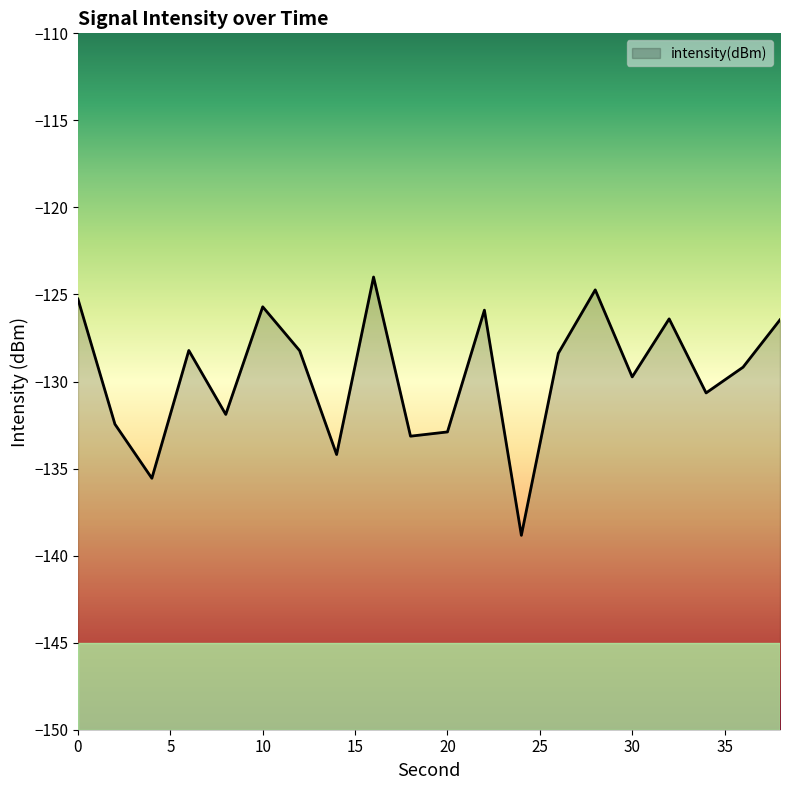

What is the smallest value displayed?

-138.8